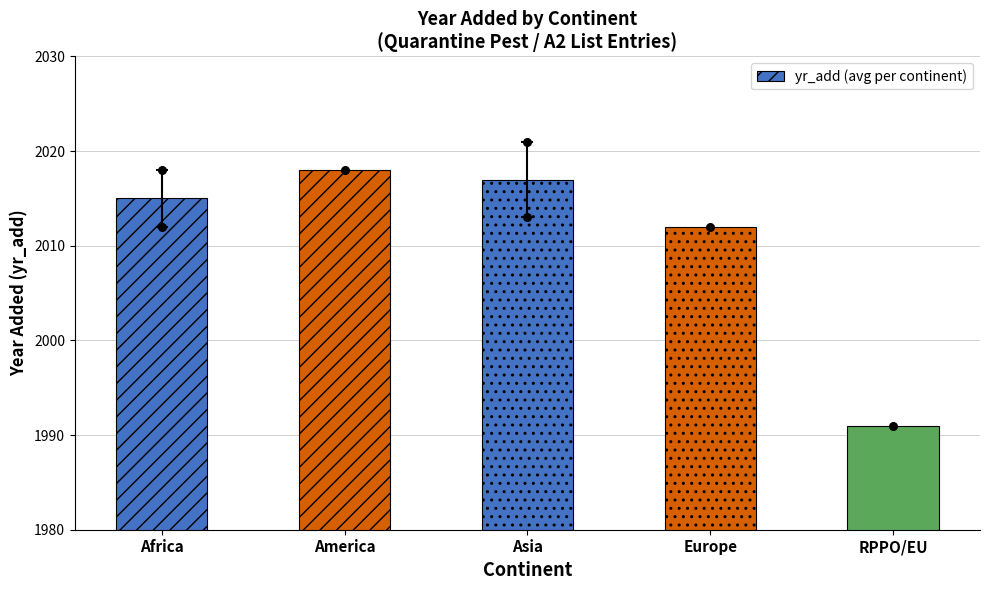

What is the ratio of the value at RPPO/EU to the value at Europe?

1.0